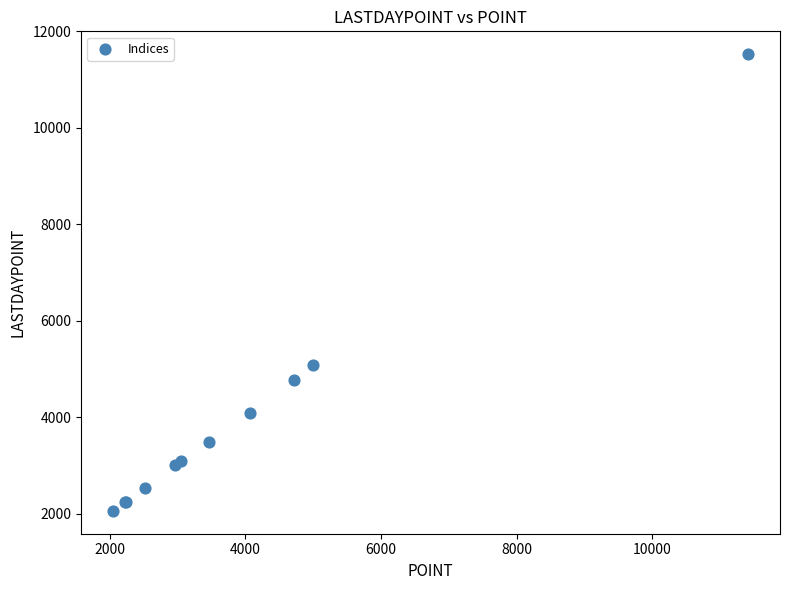

What Y value in the scatter plot is closest to 6794?

5082.1